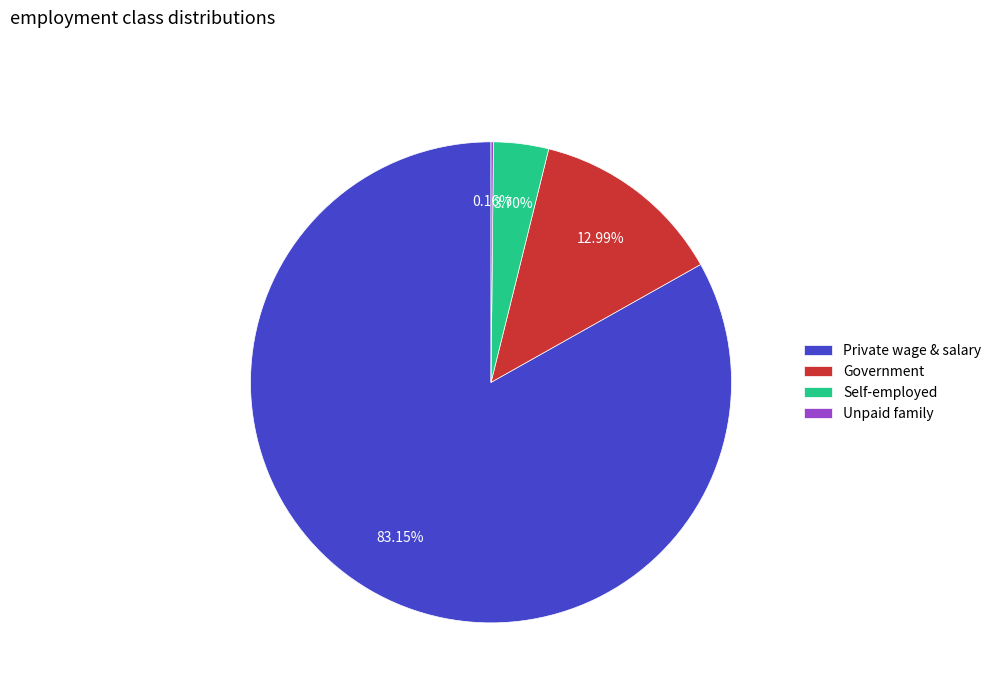

Which slice is the largest?

Private wage & salary